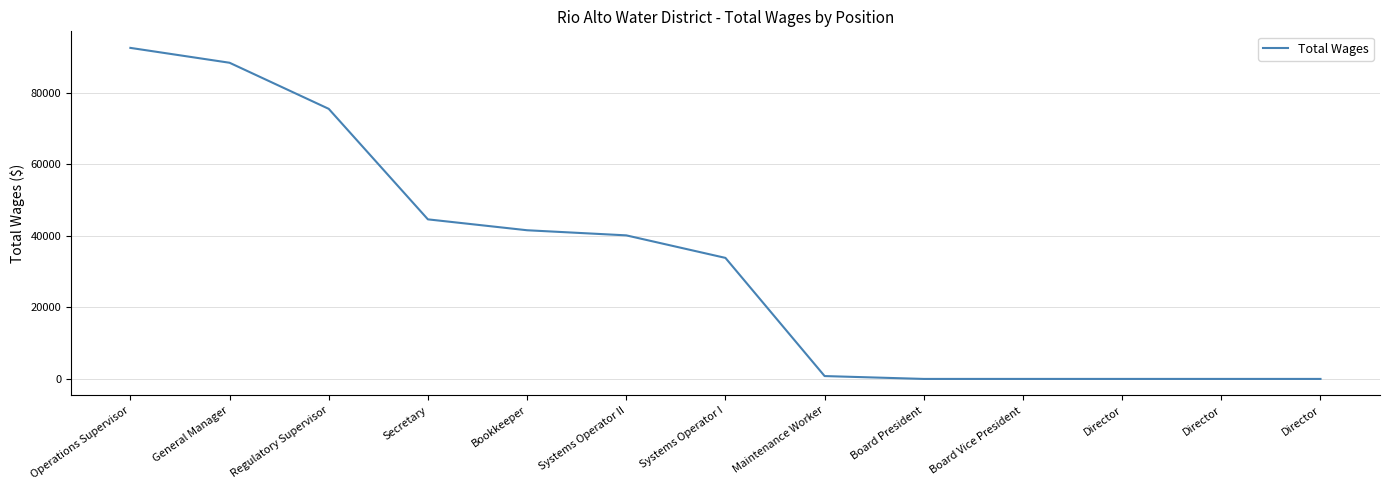

Reading left to right, what are all the values shown in this chart?

92485	88332	75456	44579	41537	40109	33814	800	0	0	0	0	0